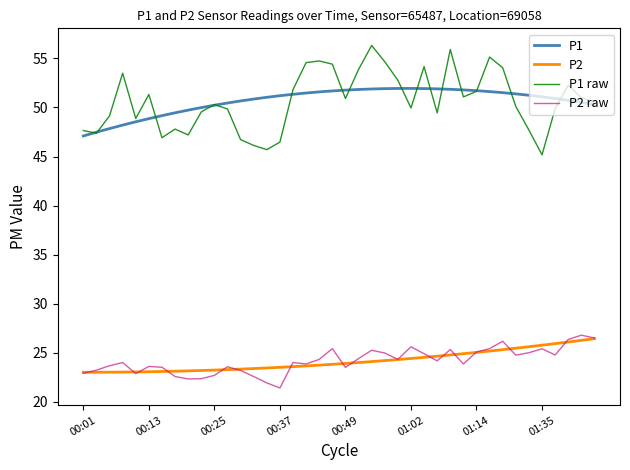

True or false: P2 raw and P1 cross at least once.

False